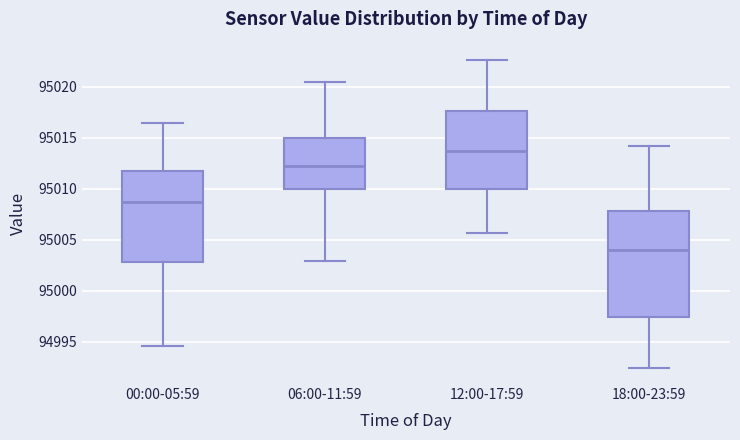

Reading left to right, read every box against the y-axis: the position of its median line, the range the box covers, and the ends of its whiskers. The values are not printed on the chart, so give them approximately, as read against the axis.

00:00-05:59: median 95008.5, box 95003.0 to 95011.5, whiskers 94994.5 to 95016.5
06:00-11:59: median 95012.0, box 95010.0 to 95015.0, whiskers 95003.0 to 95020.5
12:00-17:59: median 95013.5, box 95010.0 to 95017.5, whiskers 95005.5 to 95022.5
18:00-23:59: median 95004.0, box 94997.5 to 95008.0, whiskers 94992.5 to 95014.0